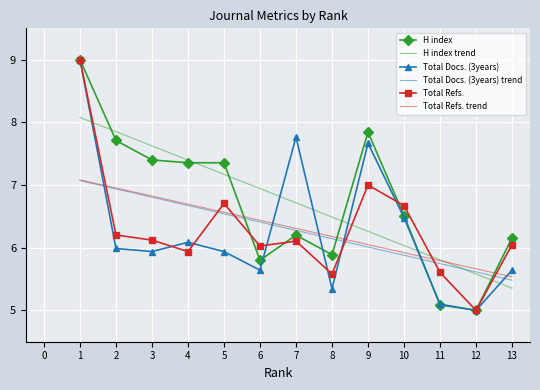

The Total Refs. trend series shows 8.5 at 6. True or false?

False